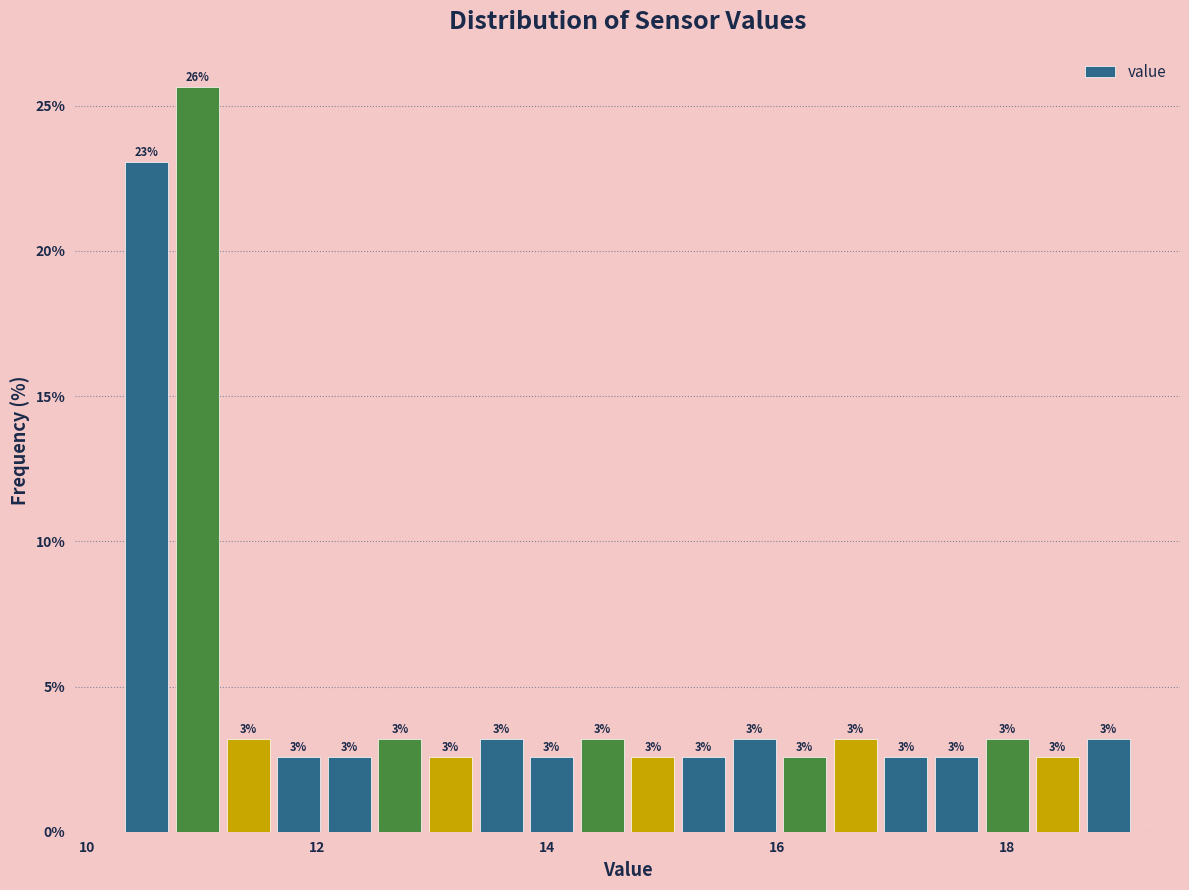

Read against the x-axis, roughly where is the centre of the tallest bar?

11.0